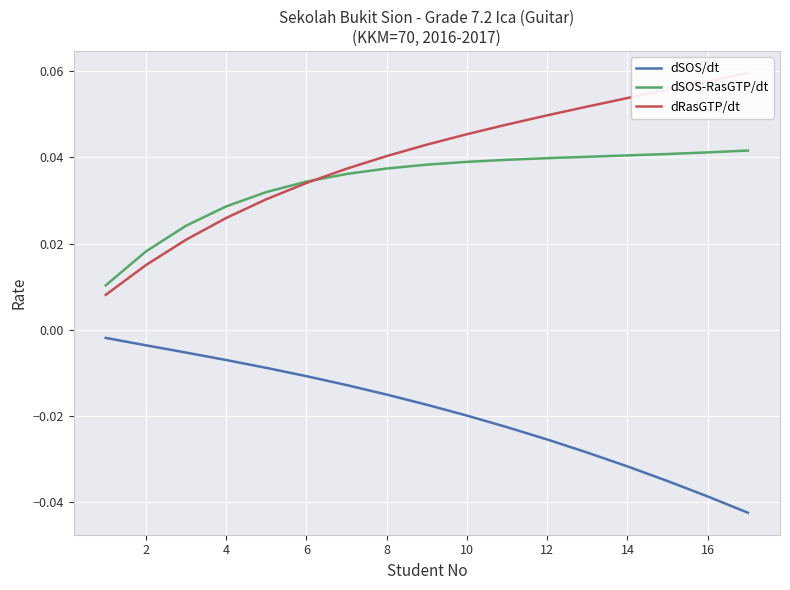

What are all the series names shown in the legend?

dSOS/dt, dSOS-RasGTP/dt, dRasGTP/dt